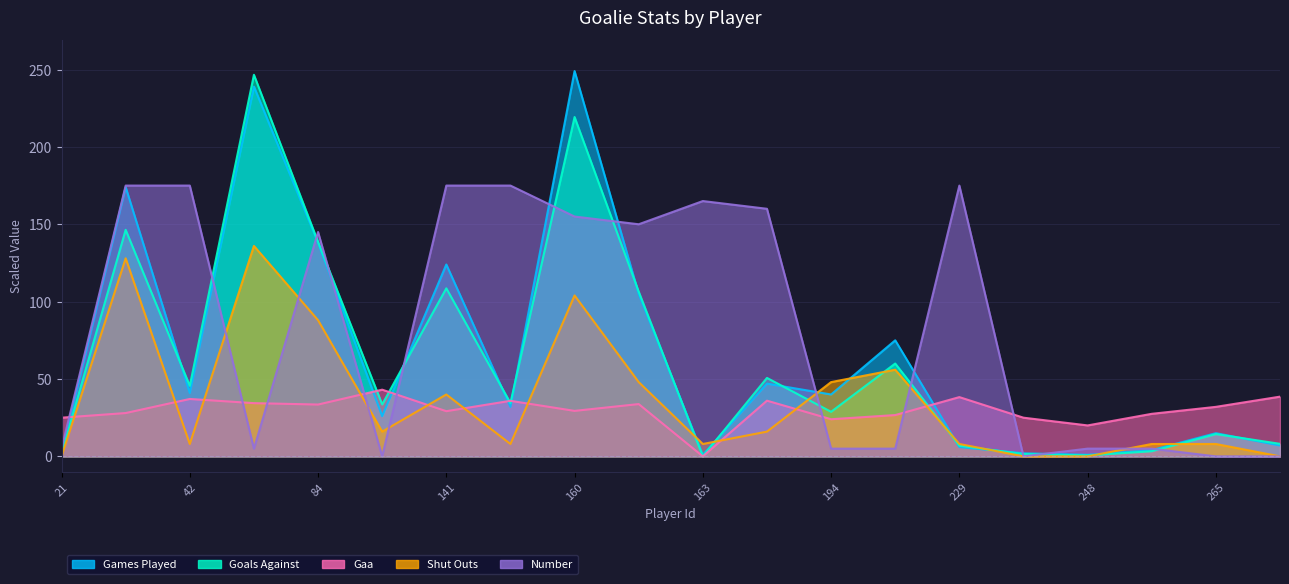

At which label does Gaa first exceed 32?

42